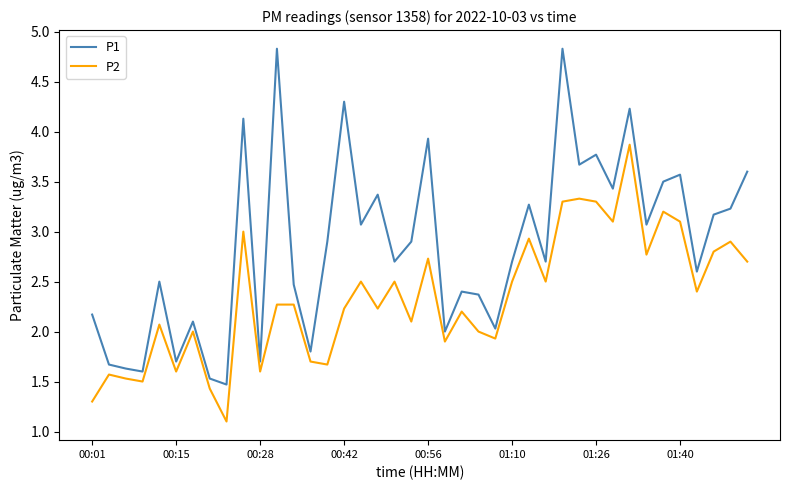

Which series has the largest total across all categories?

P1